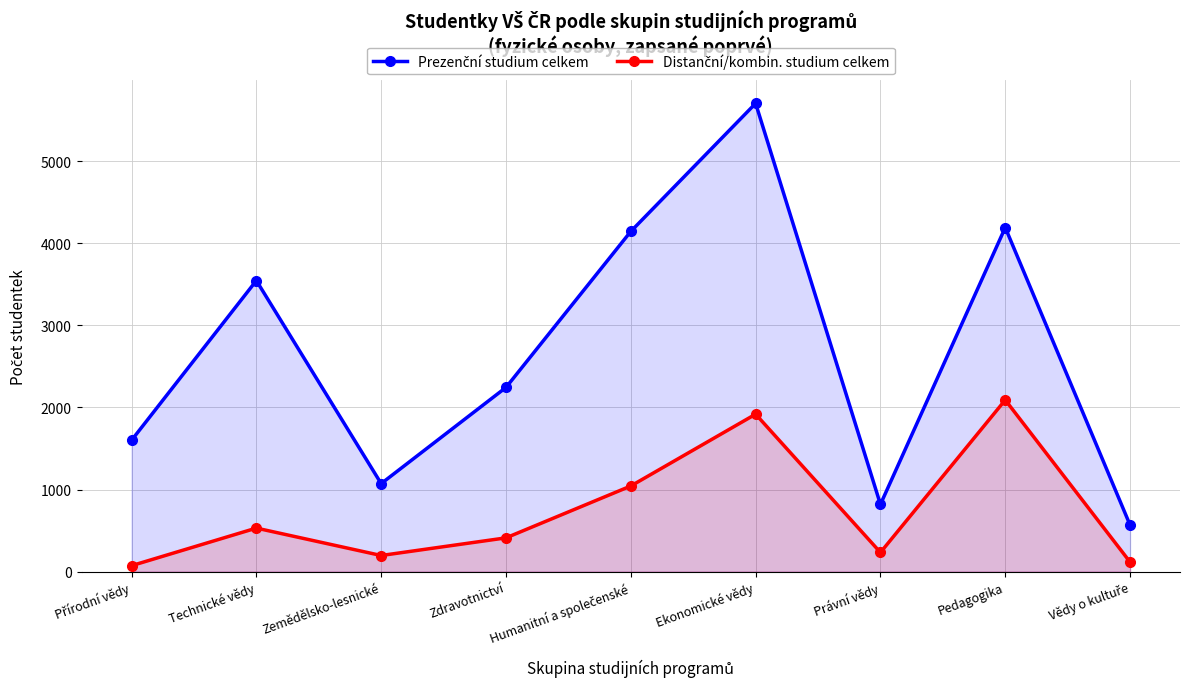

What is the total value across all series at Humanitní a společenské?

5188